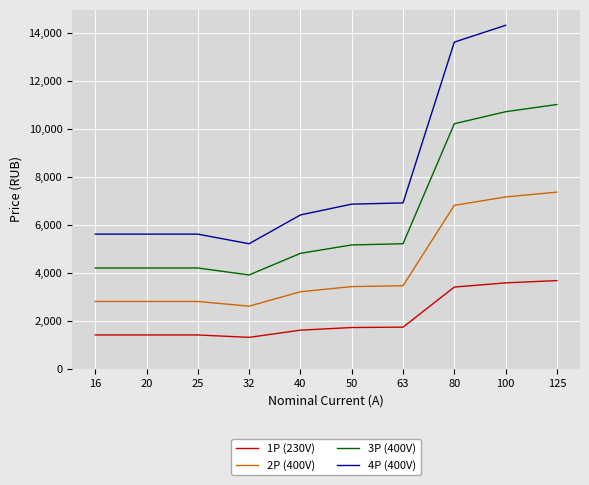

Does the chart display data point markers on the line(s)?

No